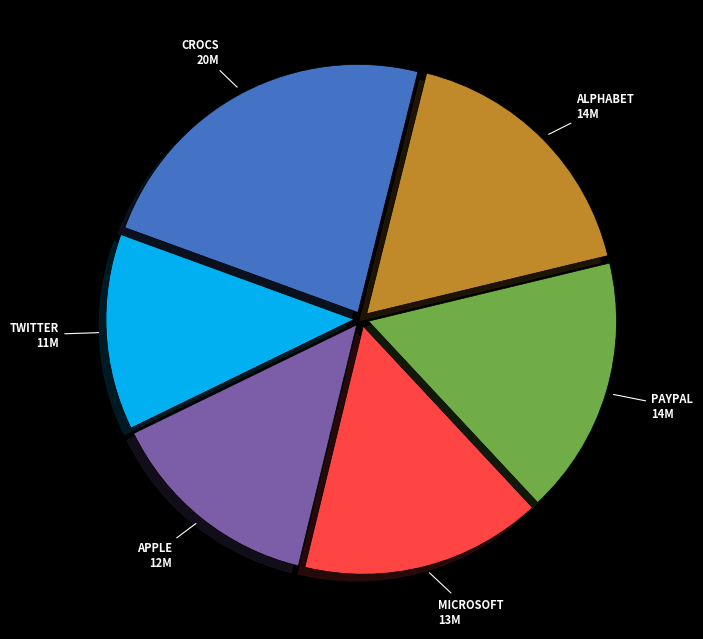

Is there a majority slice in this chart?

No